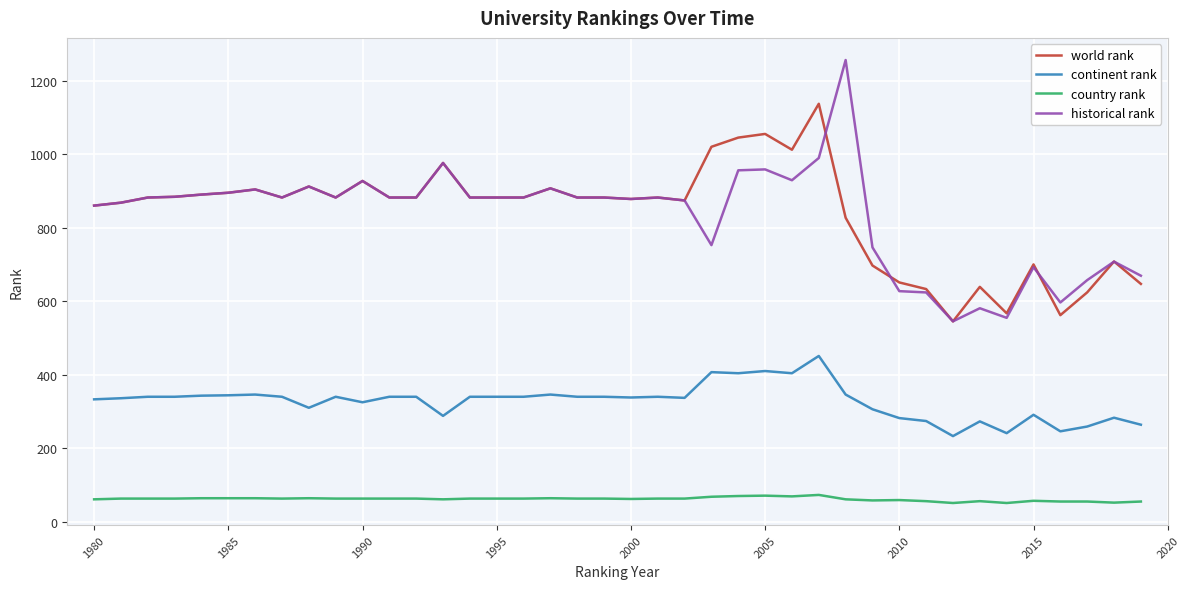

Which series has the widest spread of values?

historical rank